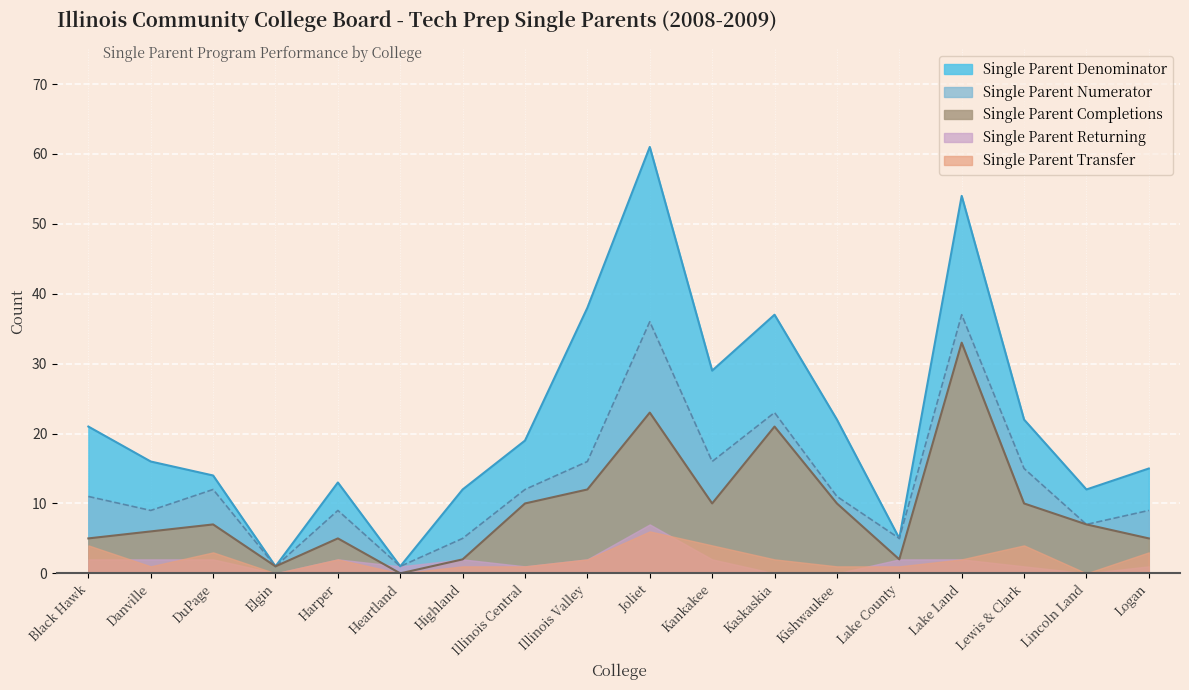

What is the difference between the Single Parent Numerator values at Joliet and Lewis & Clark?

21